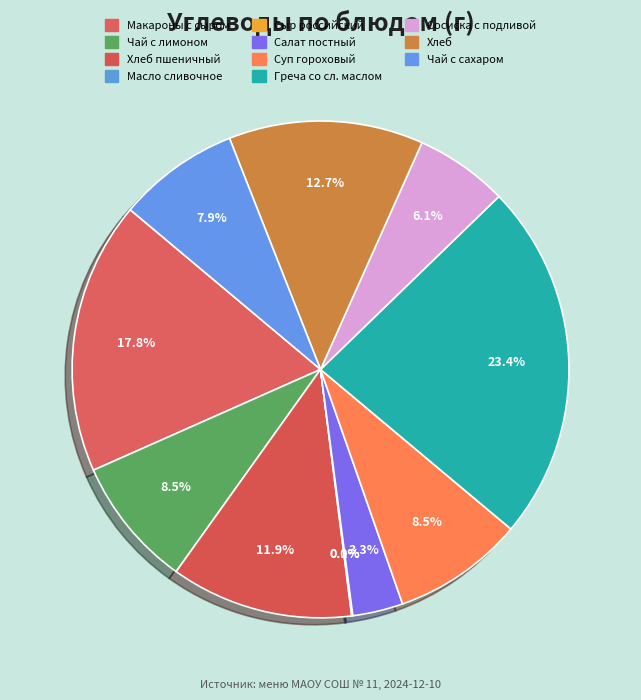

How many segments does this pie chart have?

11